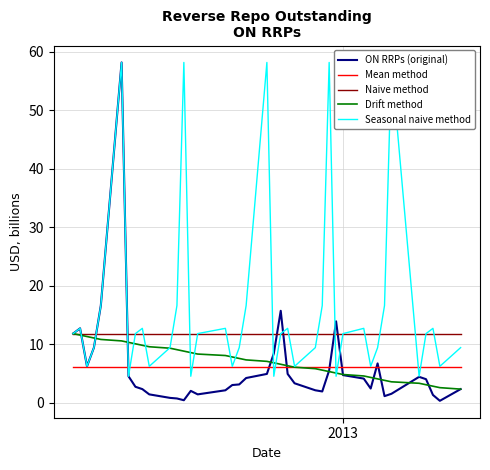

What is the highest value of the Drift method series?

11.8